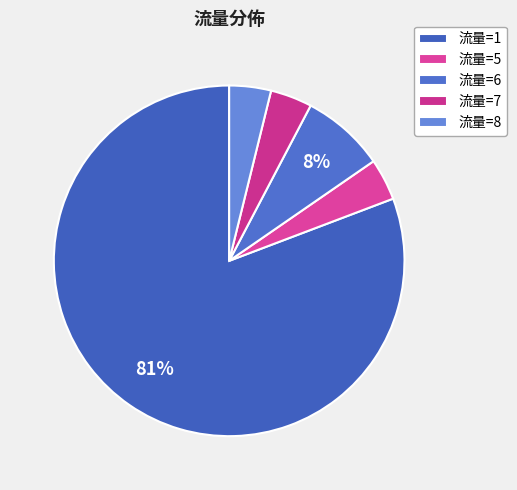

Does any single category account for the majority?

Yes